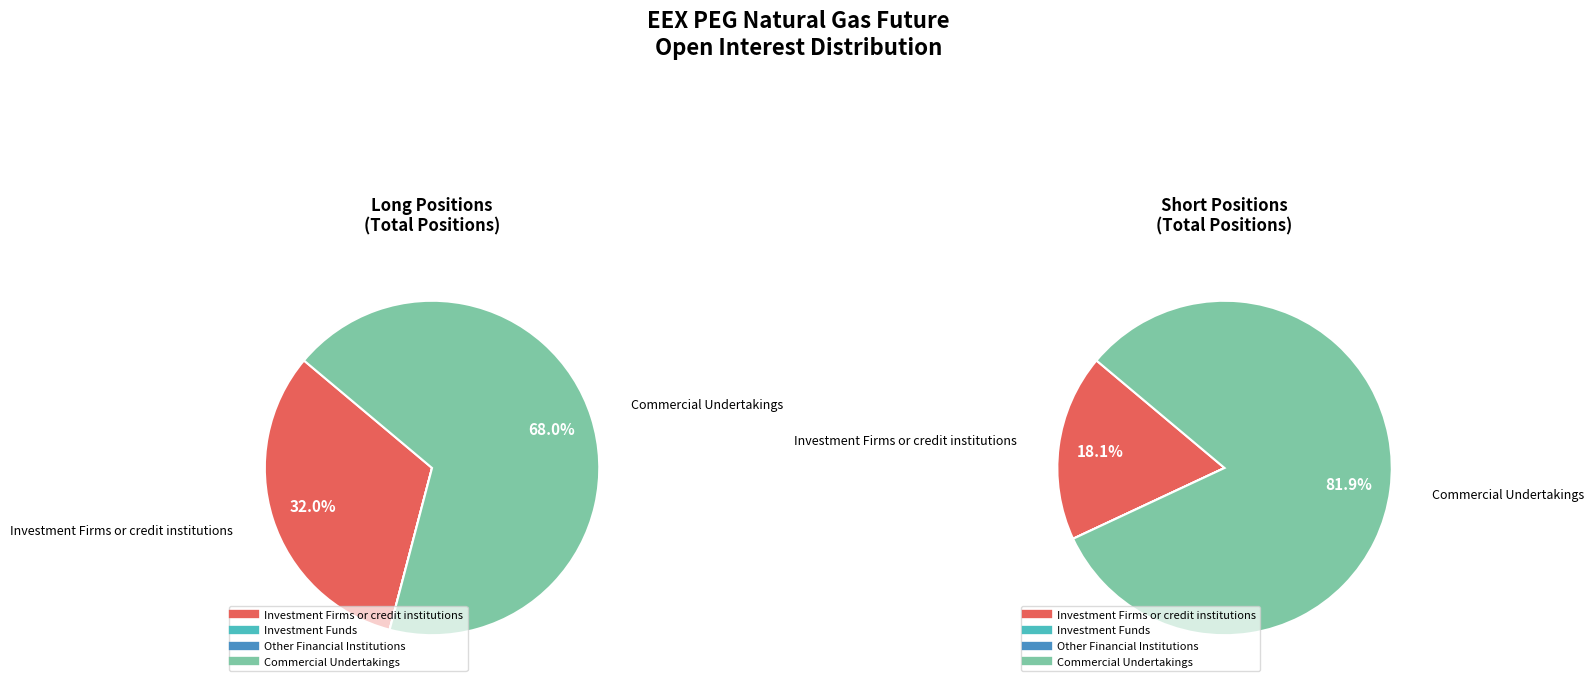

Rank the series at Investment Funds from highest to lowest value.

Long, Short